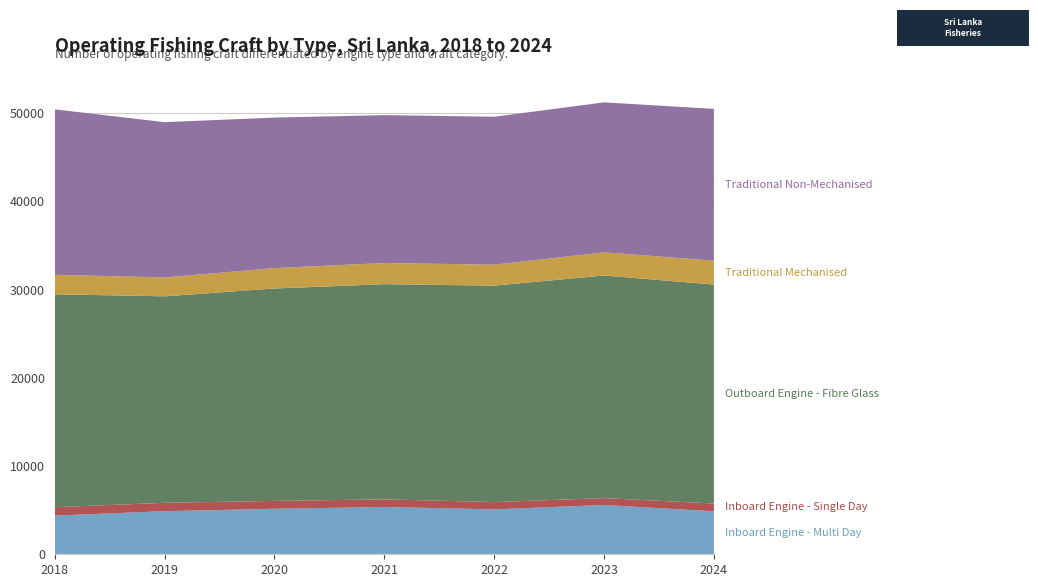

Reading left to right, transcribe all the data shown in this chart.

Inboard Engine - Multi Day: 4381	4885	5155	5364	5088	5586	4869
Inboard Engine - Single Day: 955	948	895	860	831	782	880
Outboard Engine - Fibre Glass: 24132	23404	24074	24389	24530	25232	24823
Traditional Mechanised: 2206	2140	2310	2398	2374	2619	2709
Traditional Non-Mechanised: 18754	17599	17062	16765	16765	17000	17200